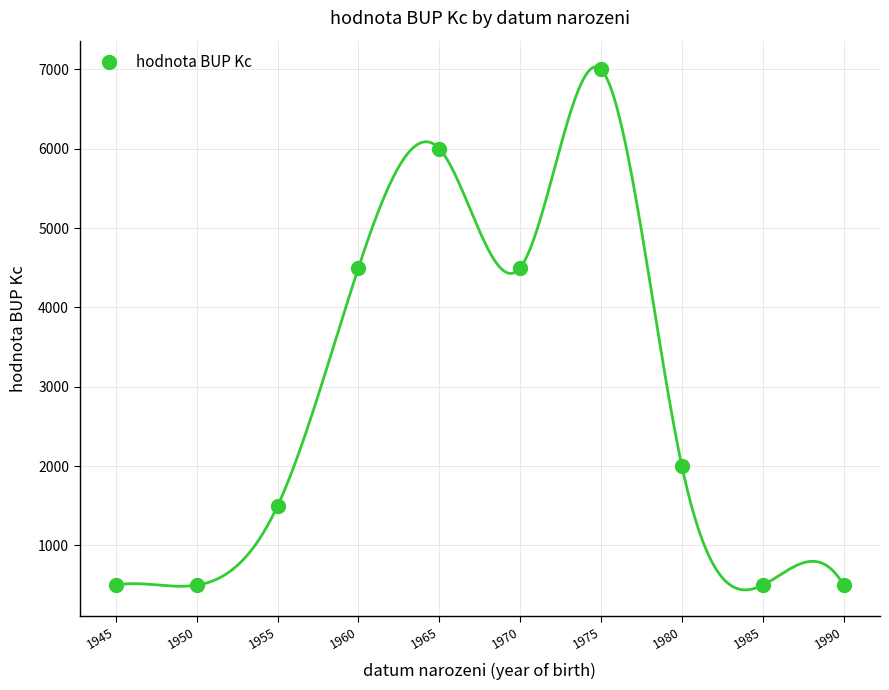

Which has a higher value, 1975 or 1985?

1975